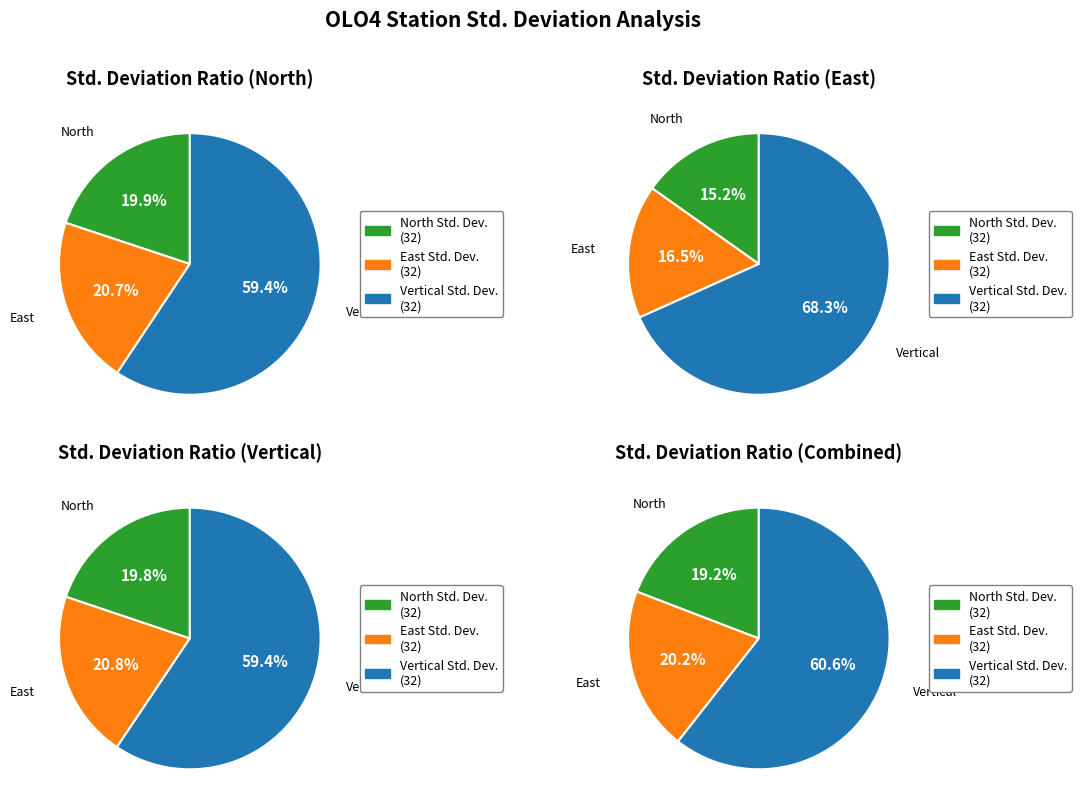

Rank the series by their maximum value, from highest to lowest.

Vertical Std. Deviation, East Std. Deviation, North Std. Deviation